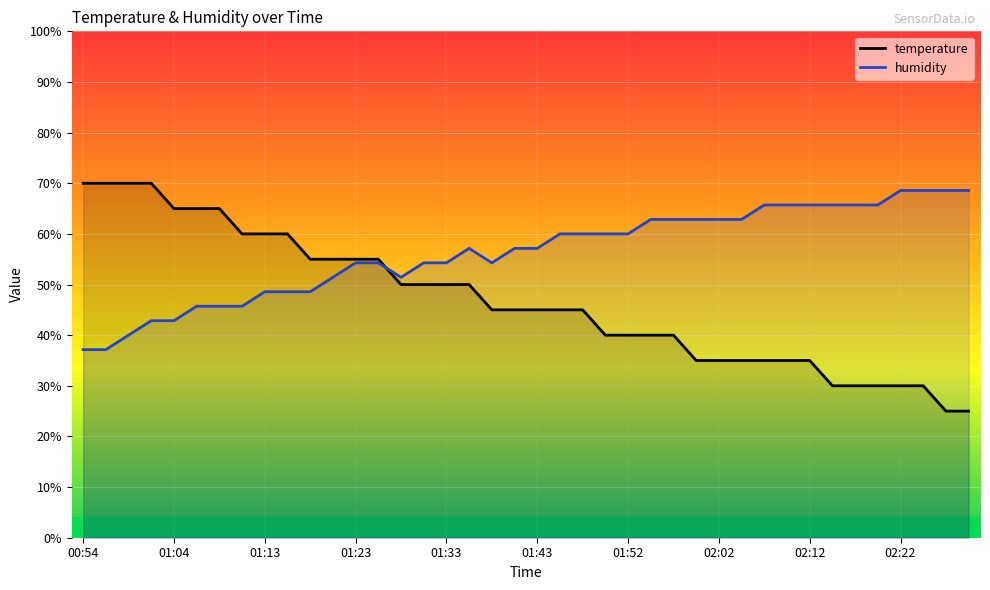

True or false: humidity has more than 1 points higher than both neighbors.

False